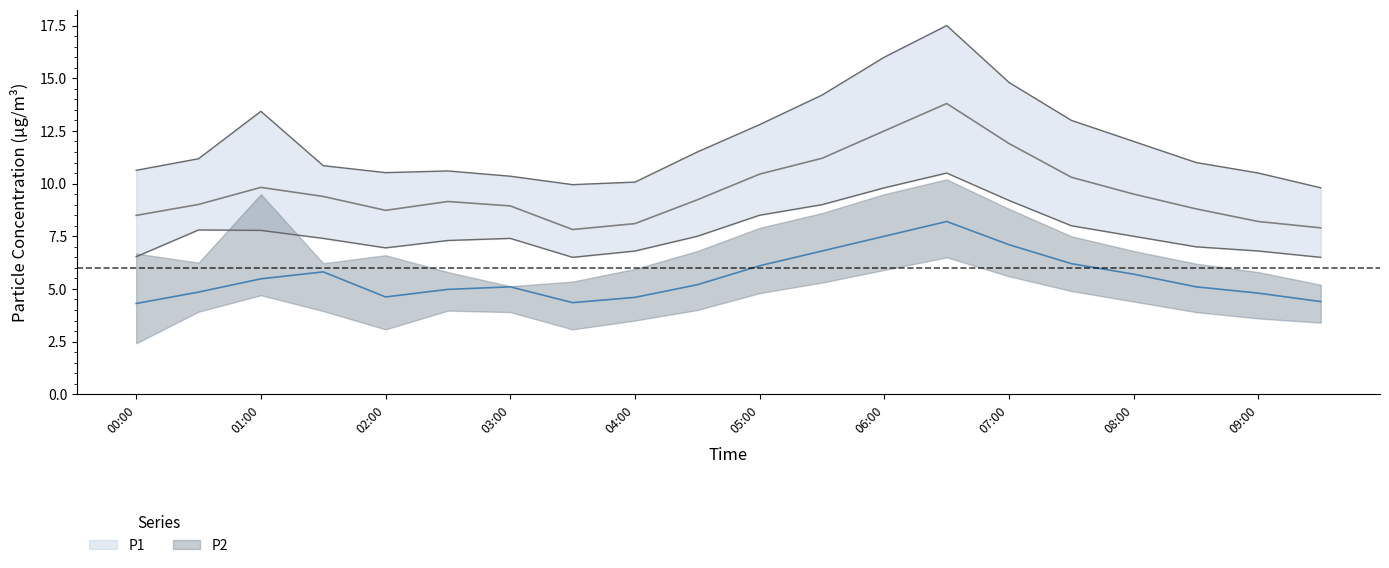

Where is P1_upper nearest to the value 13?

07:30